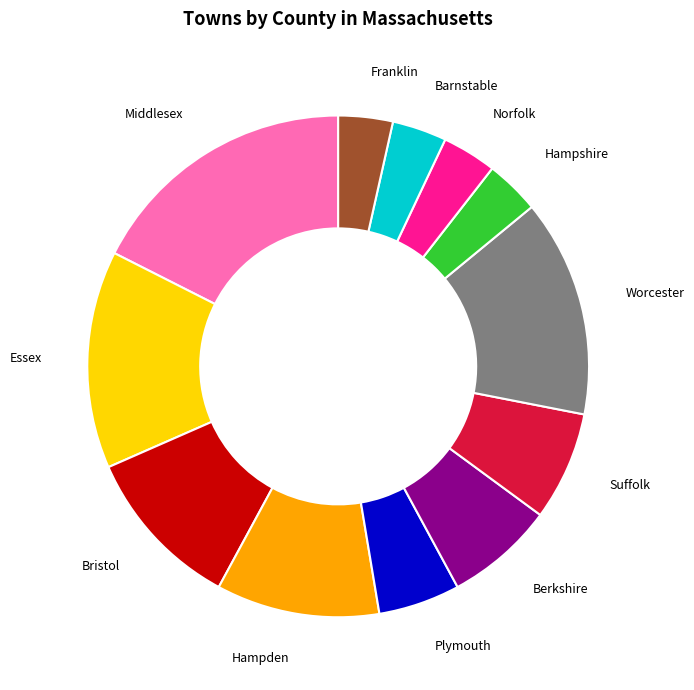

Does any single category account for the majority?

No